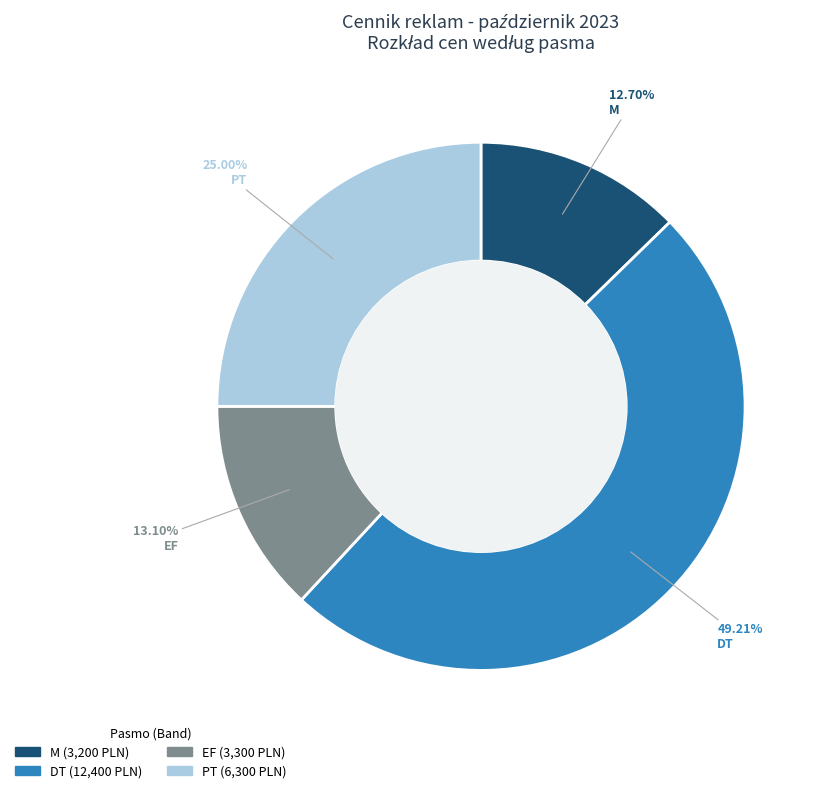

Do PT and EF together represent more than half of the pie?

No